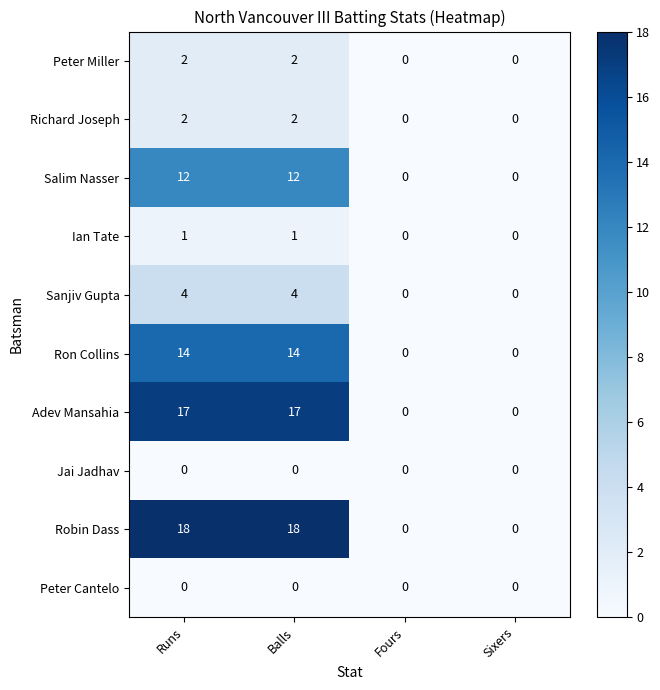

Which series has the largest total across all categories?

Robin Dass